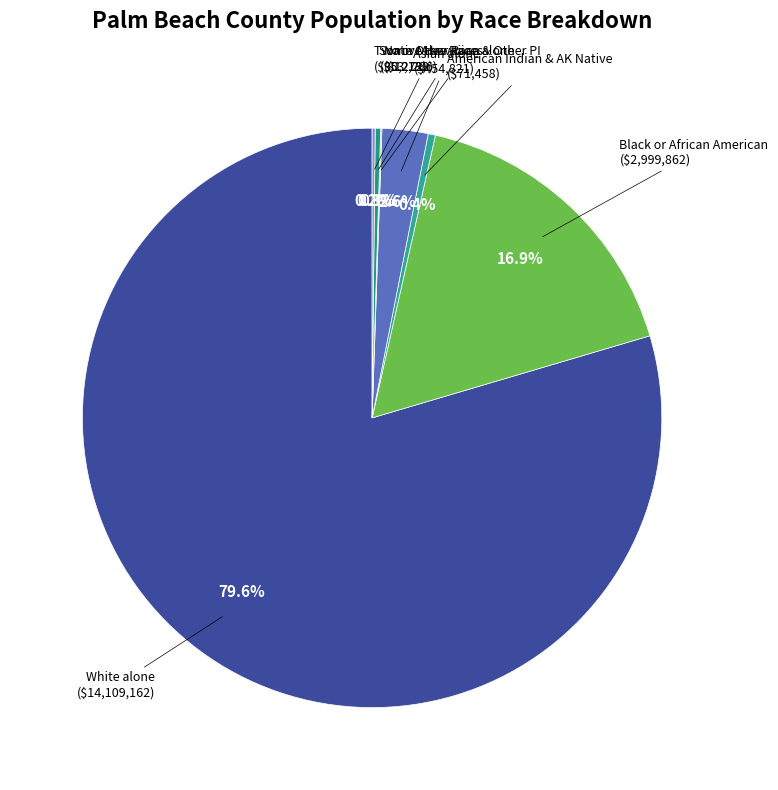

Which category has the smallest portion of the pie?

Native Hawaiian and Other Pacific Islander